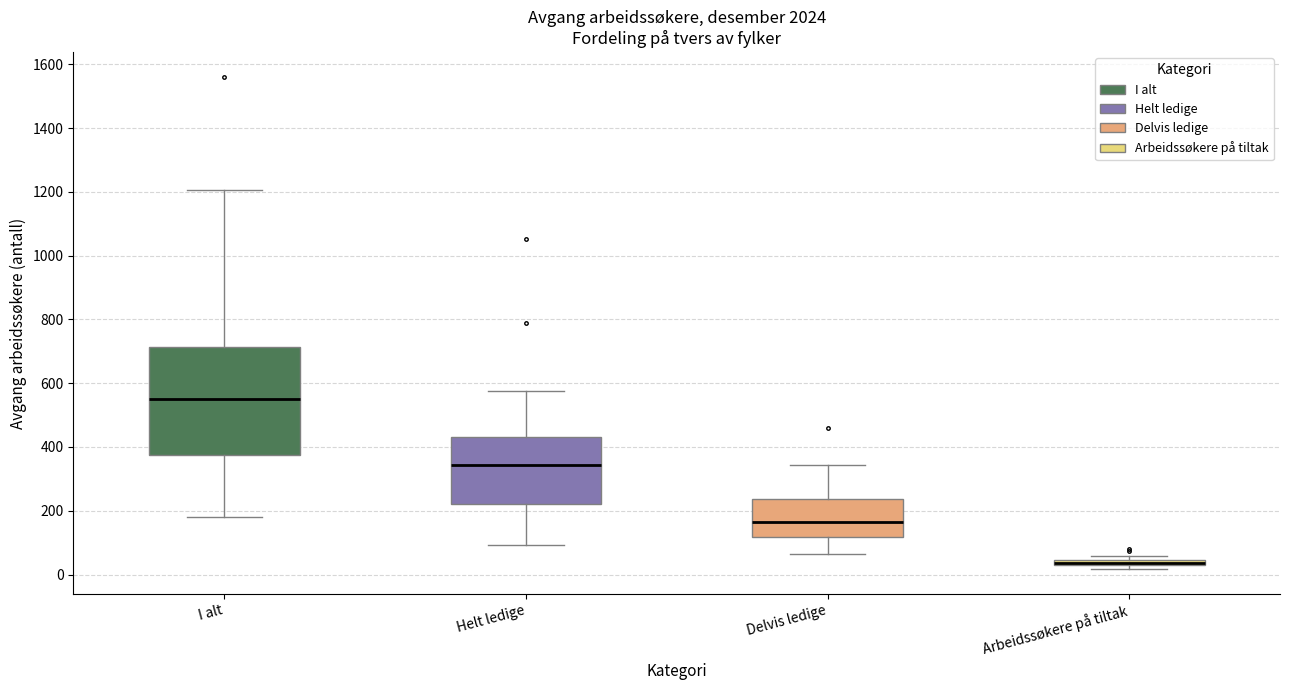

Where is the upper edge of the box for Arbeidssøkere på tiltak on the y-axis? The values are not printed on the chart, so give them approximately, as read against the axis.

40